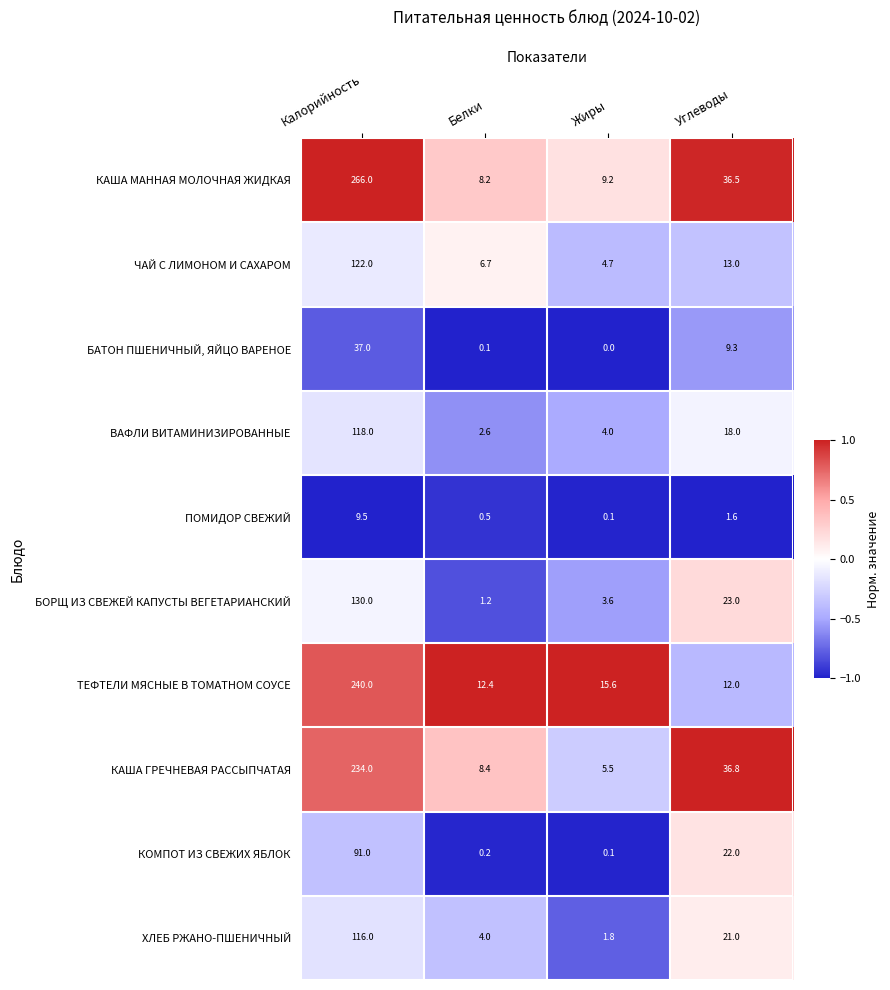

What is the total value across all series at Белки?

44.3